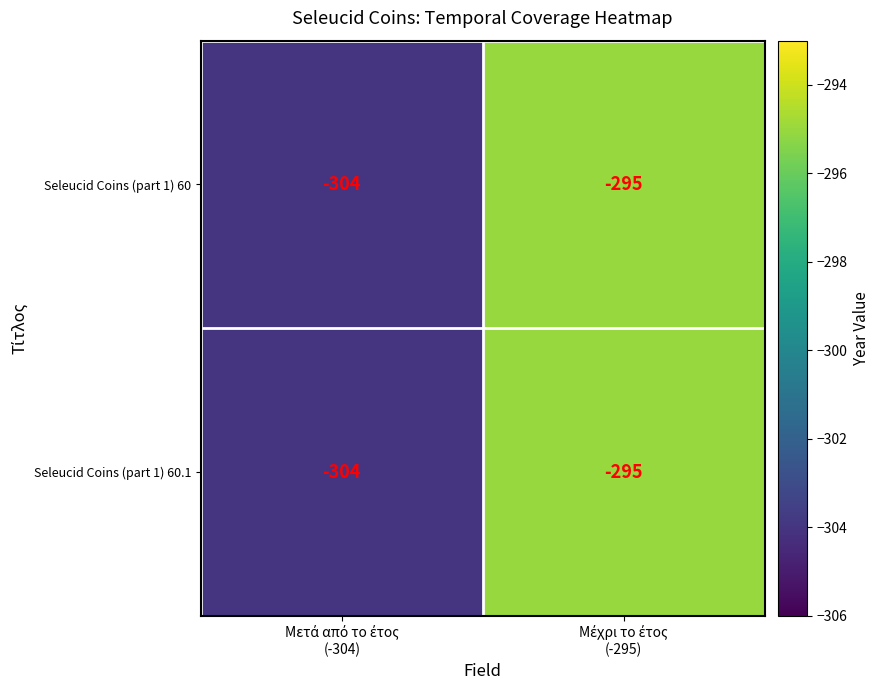

What is the maximum value shown in the chart?

-295